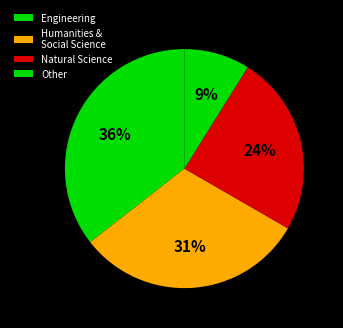

To the nearest percent, what percentage of the pie is Other?

9%